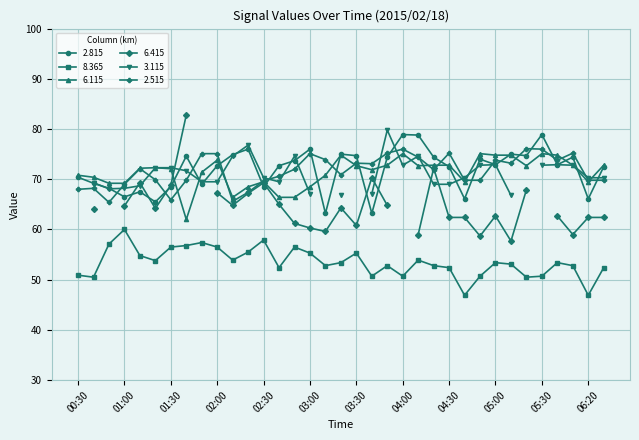

True or false: 8.365 and 6.115 cross at least once.

False